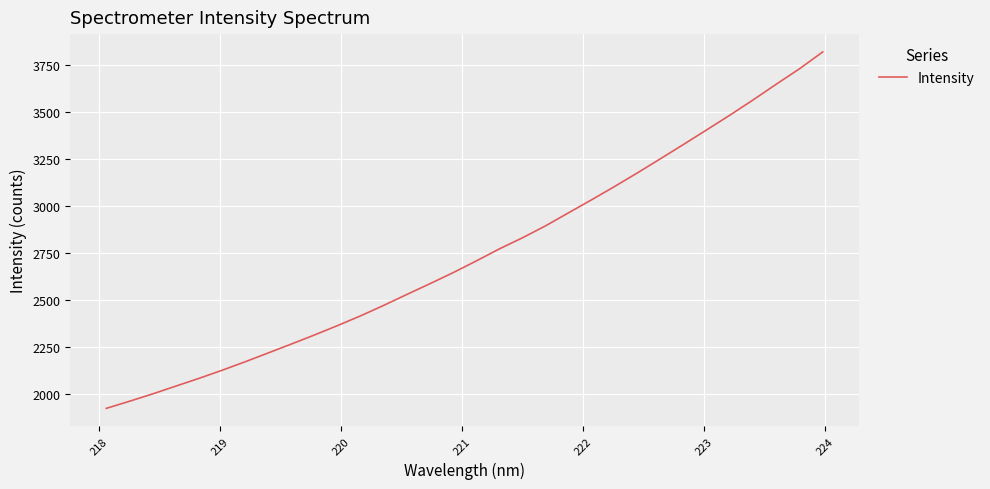

What is the difference between the maximum and minimum values?

1899.9